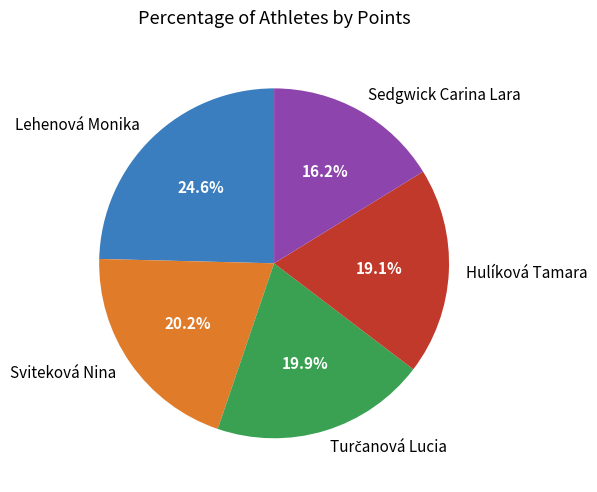

Is it true that Sedgwick Carina Lara is 16% of the pie?

True